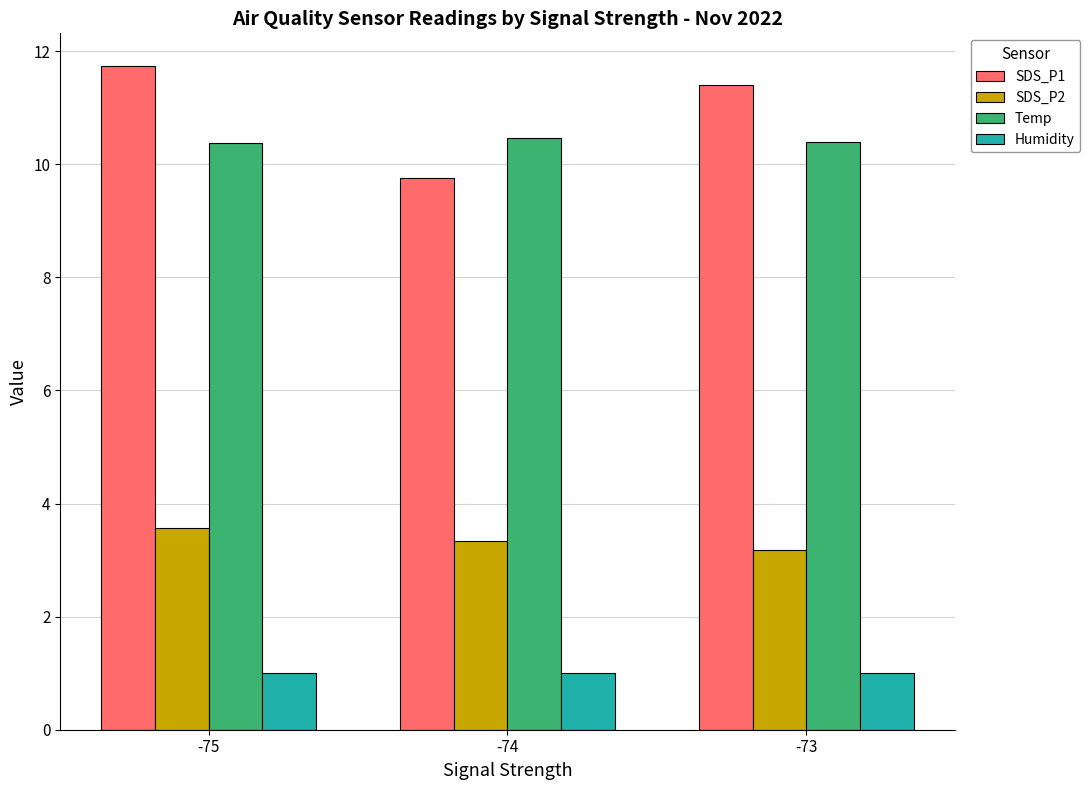

What is the difference between the SDS_P1 values at -75 and -74?

2.0